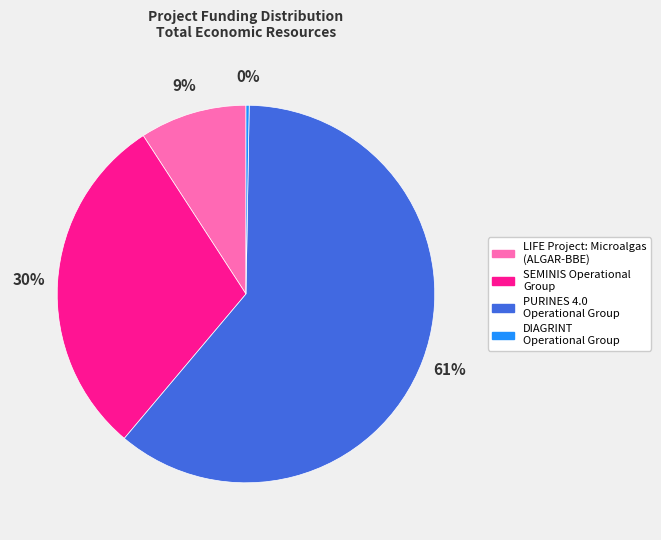

Which slice represents more than half of the pie?

PURINES 4.0 Operational Group